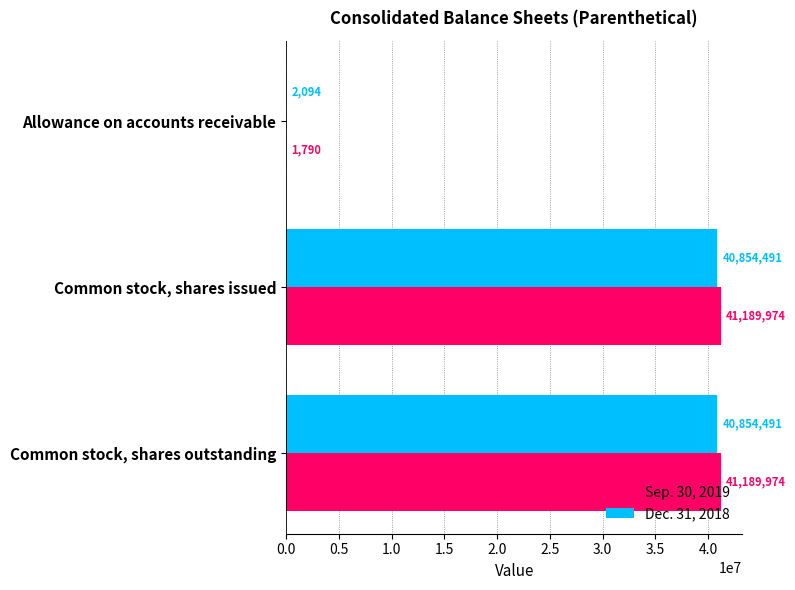

What is the greatest value displayed?

41189974